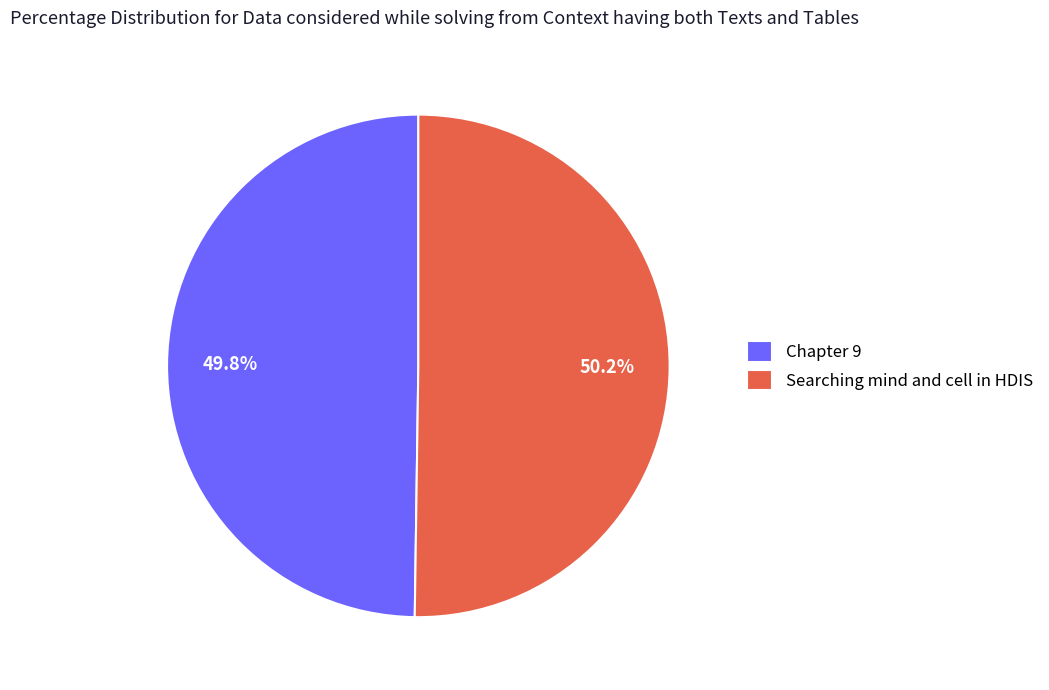

To the nearest percent, what percentage of the pie is Chapter 9?

50%